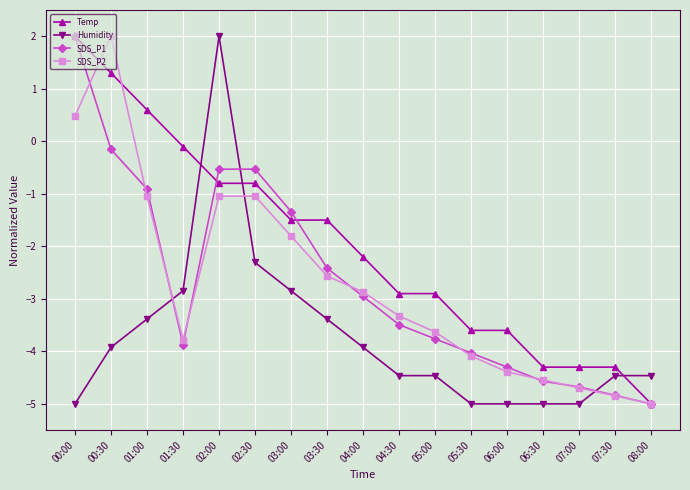

What is the label of the 8th point from the right?

04:30